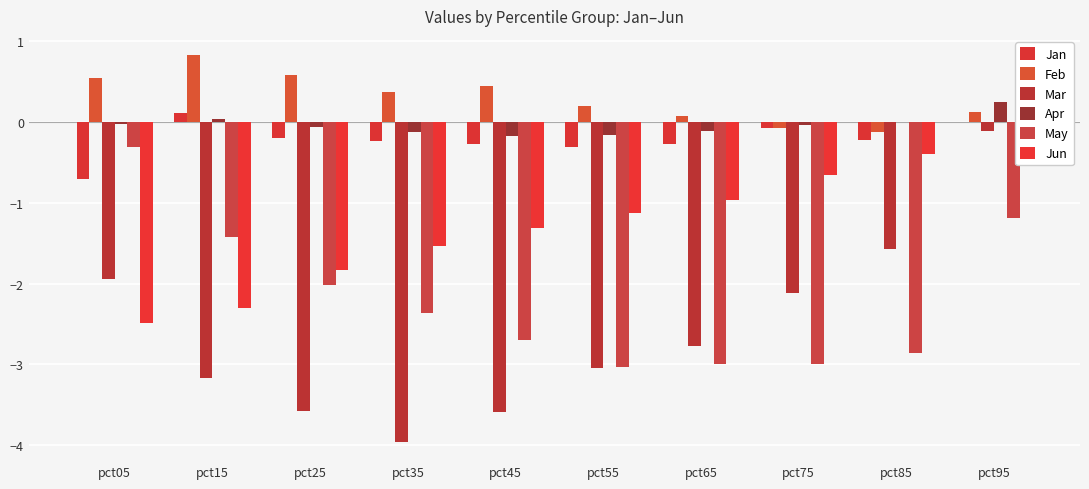

At which label is Jan closest to 0?

pct95